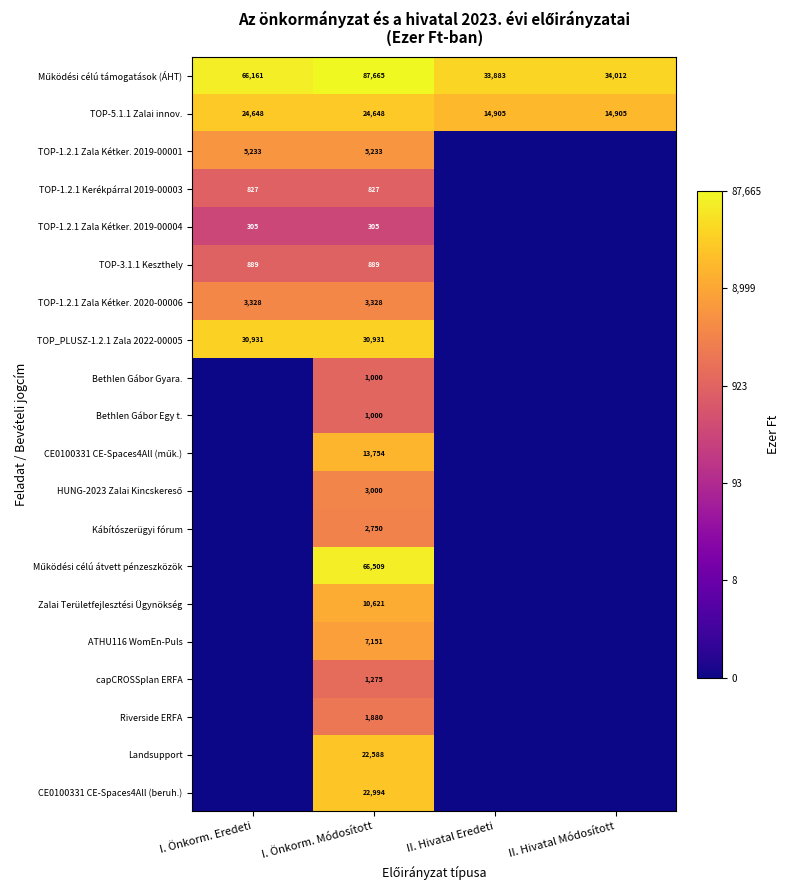

True or false: TOP-1.2.1 Kerékpárral 2019-00003 has a value of 343 at I. Önkorm. Eredeti.

False